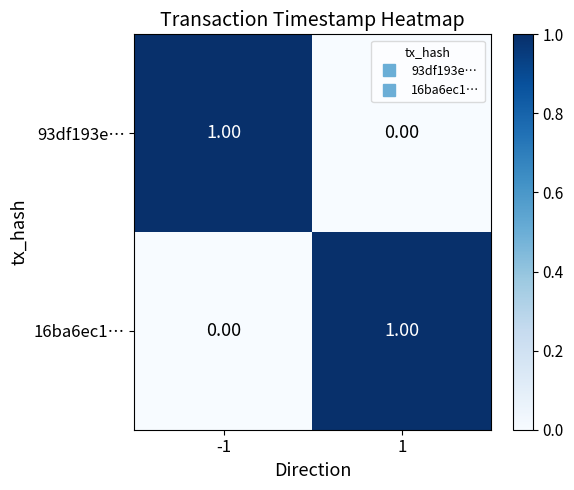

At 1, list the series in order from largest to smallest.

16ba6ec1…, 93df193e…